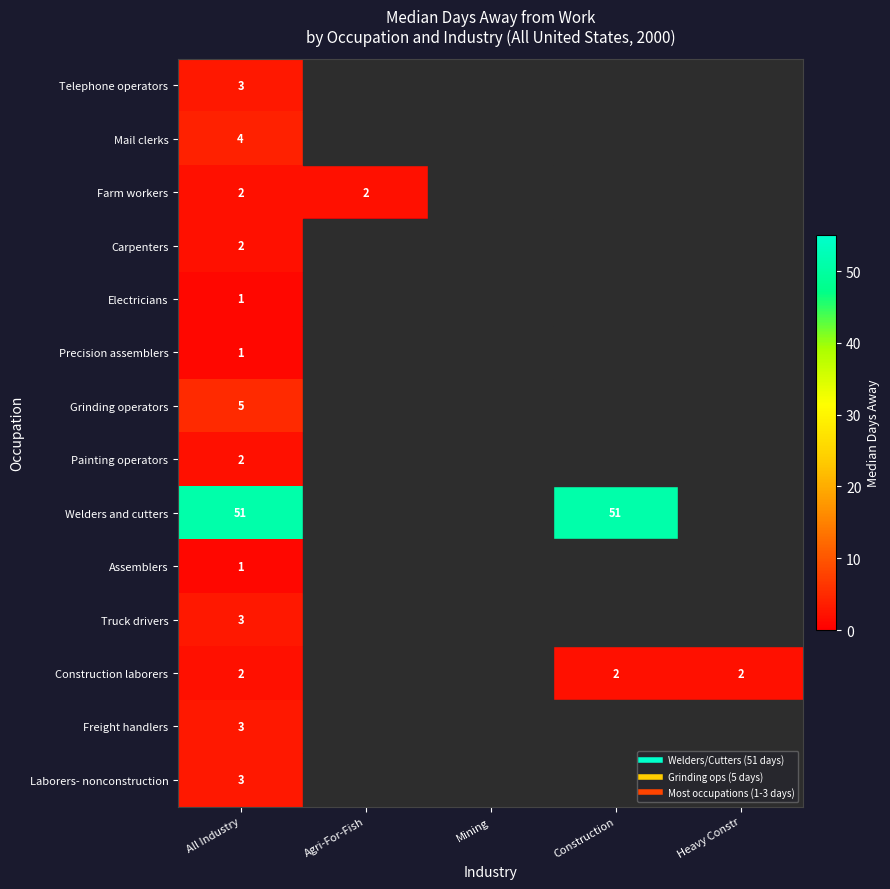

Rank the series at Heavy Constr from lowest to highest value.

Telephone operators, Mail clerks, Farm workers, Carpenters, Electricians, Precision assemblers, Grinding operators, Painting operators, Welders and cutters, Assemblers, Truck drivers, Freight handlers, Laborers- nonconstruction, Construction laborers